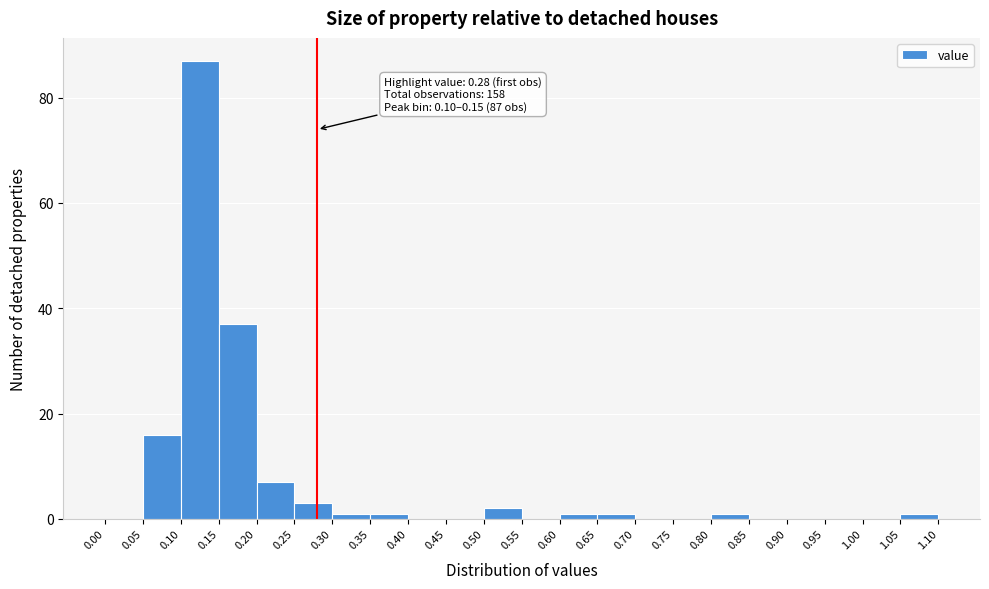

Which range on the x-axis has the tallest bar?

0.10 to 0.15